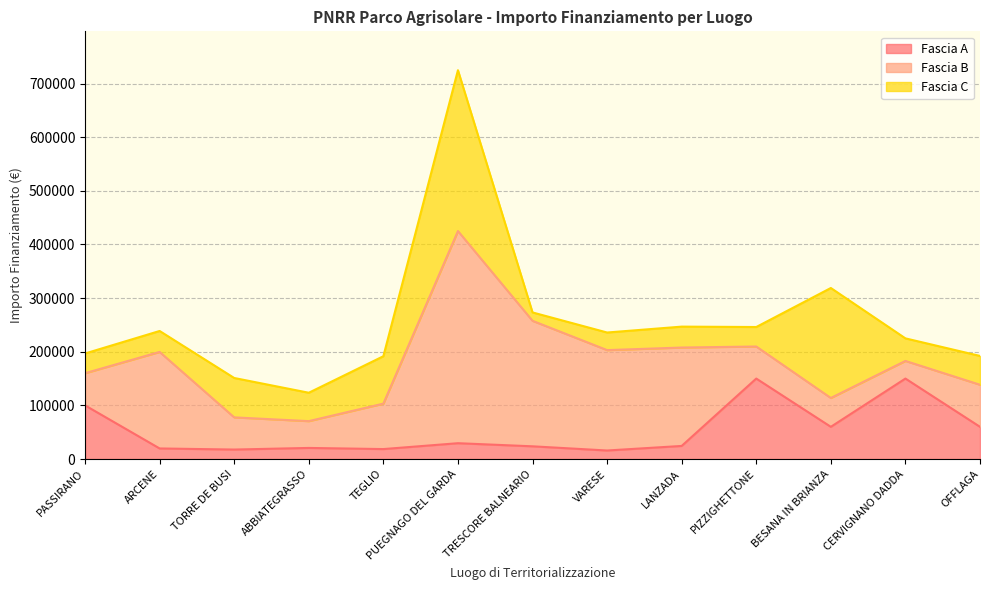

Reading left to right, list all the values displayed in this chart.

Fascia A: PASSIRANO=100000.0	ARCENE=19661.6	TORRE DE BUSI=17625.0	ABBIATEGRASSO=20632.0	TEGLIO=18516.0	PUEGNAGO DEL GARDA=29464.2	TRESCORE BALNEARIO=23663.4	VARESE=15844.0	LANZADA=24354.0	PIZZIGHETTONE=150000.0	BESANA IN BRIANZA=60000.0	CERVIGNANO DADDA=150000.0	OFFLAGA=60000.0
Fascia B: PASSIRANO=60000.0	ARCENE=180000.0	TORRE DE BUSI=60000.0	ABBIATEGRASSO=50000.0	TEGLIO=84735.1	PUEGNAGO DEL GARDA=395644.9	TRESCORE BALNEARIO=234000.0	VARESE=187212.0	LANZADA=183501.0	PIZZIGHETTONE=59760.0	BESANA IN BRIANZA=53784.0	CERVIGNANO DADDA=32868.0	OFFLAGA=78445.4
Fascia C: PASSIRANO=36760.1	ARCENE=39060.0	TORRE DE BUSI=73440.0	ABBIATEGRASSO=52920.0	TEGLIO=88400.0	PUEGNAGO DEL GARDA=299862.0	TRESCORE BALNEARIO=15630.6	VARESE=32804.9	LANZADA=39000.0	PIZZIGHETTONE=36351.0	BESANA IN BRIANZA=205092.0	CERVIGNANO DADDA=42066.0	OFFLAGA=53736.0